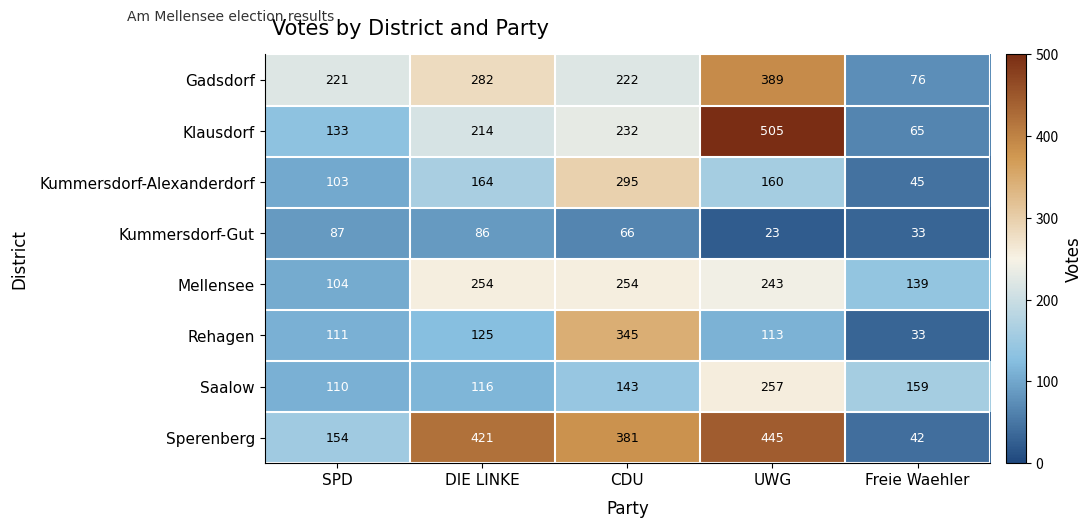

List the labels in order of Kummersdorf-Gut value, largest first.

SPD, DIE LINKE, CDU, Freie Waehler, UWG